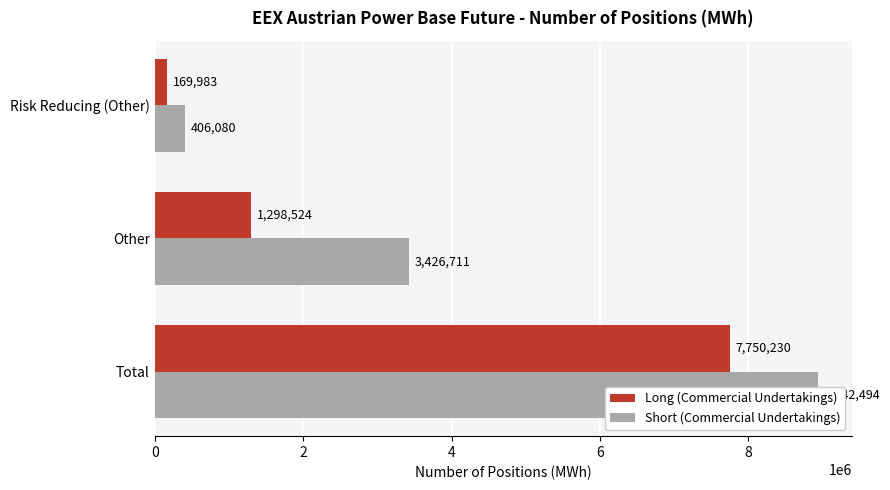

Is the value of Long (Commercial Undertakings) at 0 greater than the value of Short (Commercial Undertakings) at 2?

Yes